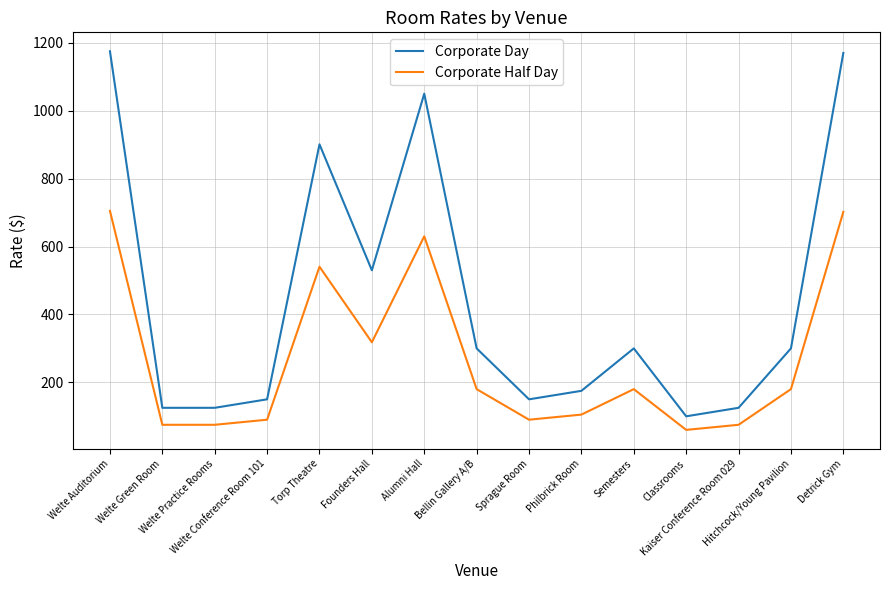

True or false: Corporate Half Day has more than 0 points higher than both neighbors.

True